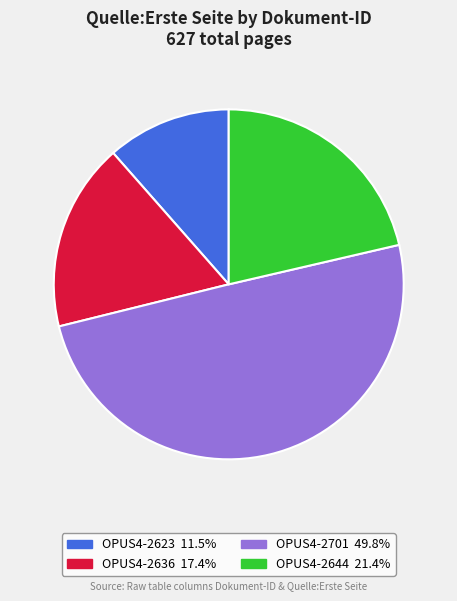

Is OPUS4-2644 the majority of the pie?

No